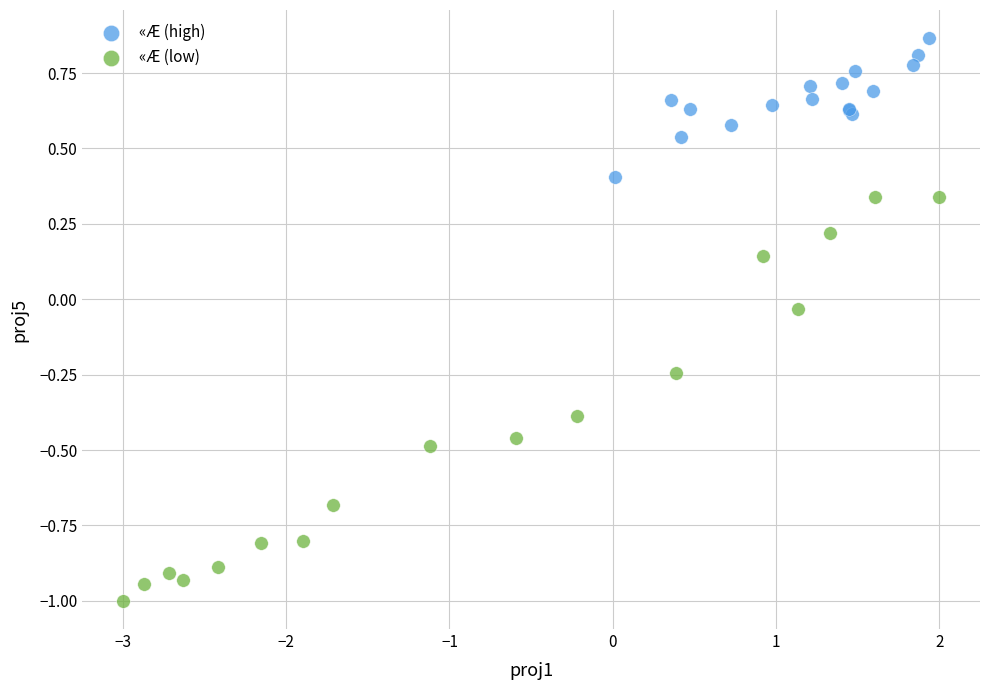

Which series reaches the maximum Y coordinate?

«Æ (high)